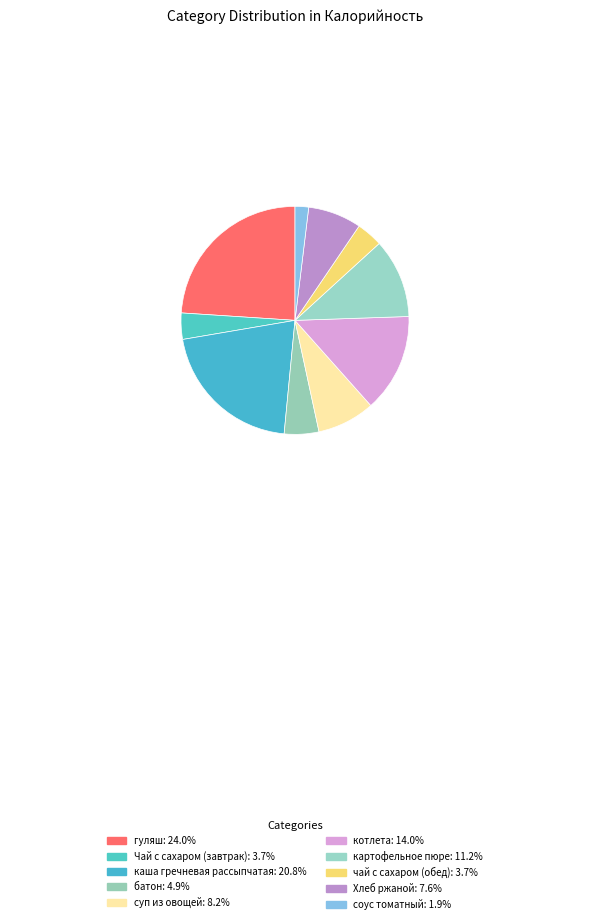

To the nearest percent, what is the difference between the соус томатный and батон slice percentages?

3%